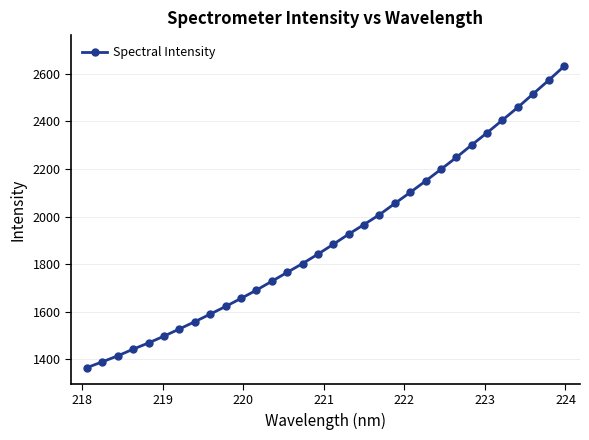

What is the minimum value shown in the chart?

1365.8